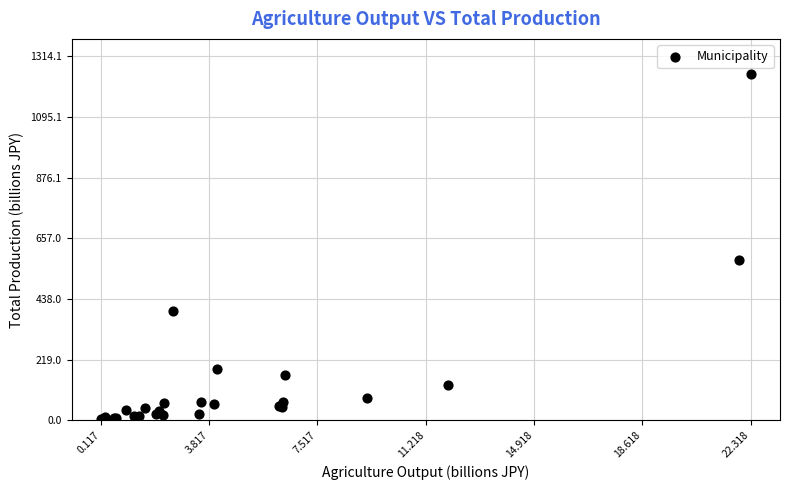

What Y value in the scatter plot is closest to 628?

580.2